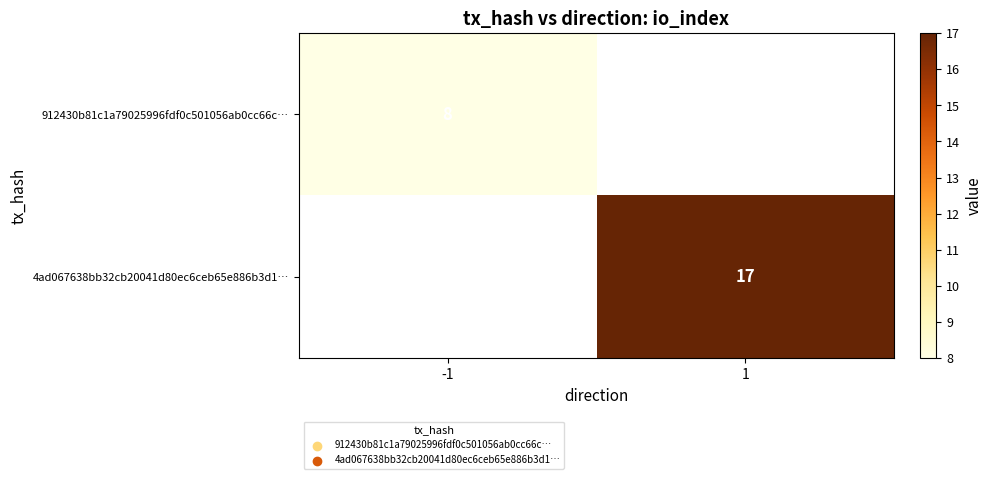

Is the value of 4ad067638bb32cb20041d80ec6ceb65e886b3d1… at 1 greater than the value of 912430b81c1a79025996fdf0c501056ab0cc66c… at -1?

Yes